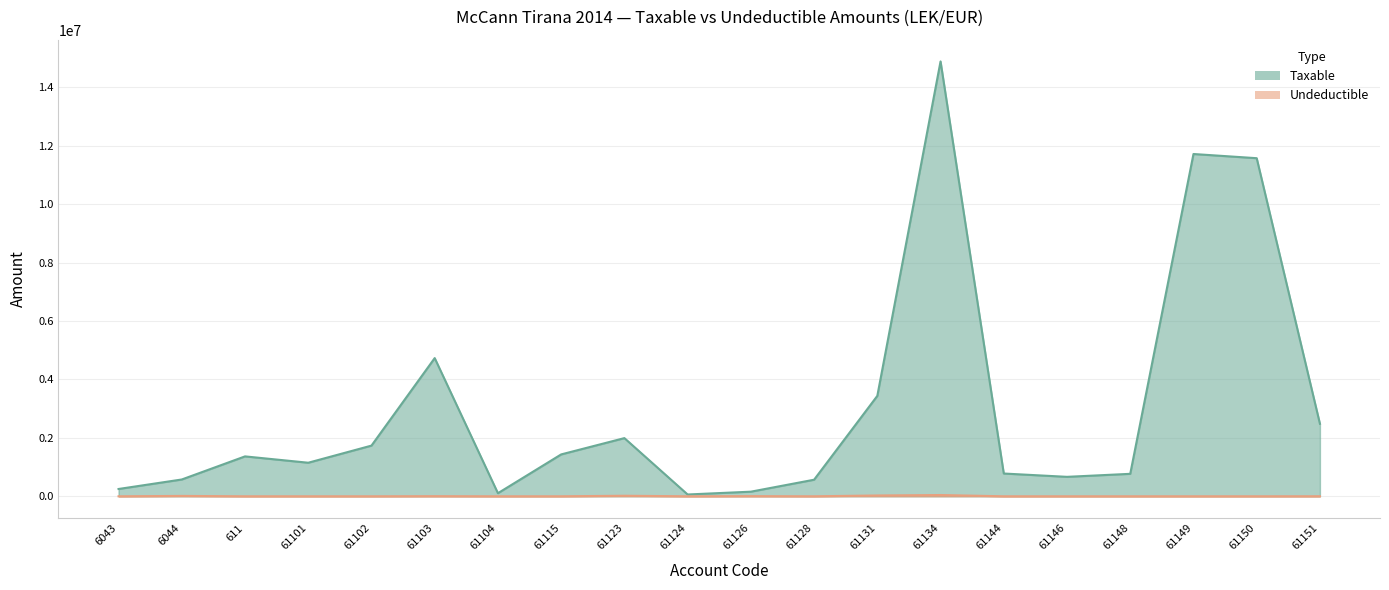

What is the difference between the maximum and minimum values in the Taxable series?

14826046.6